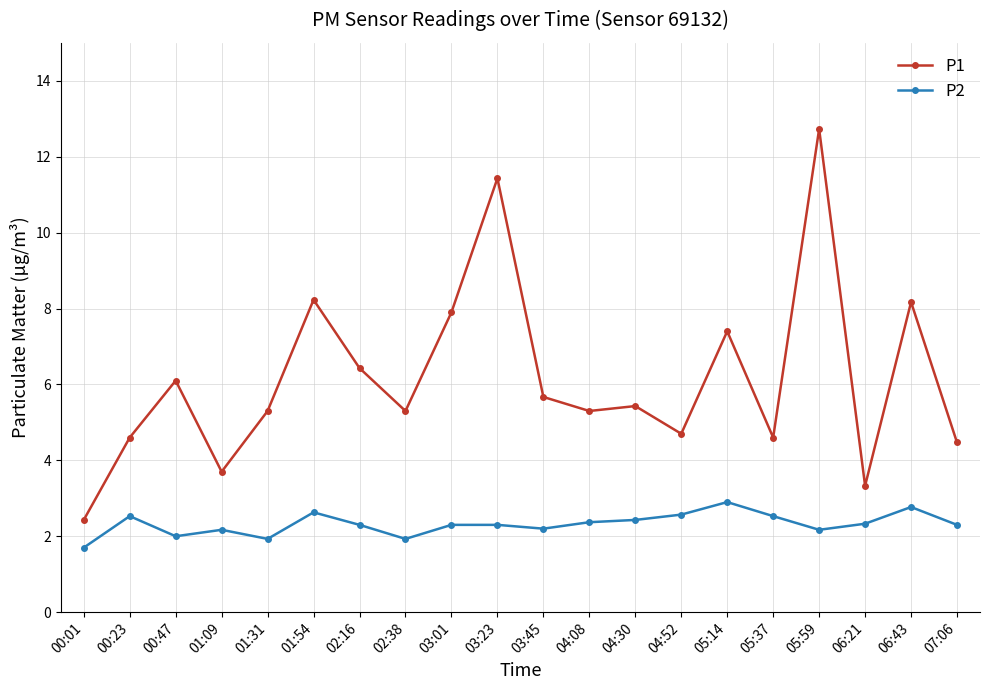

Where is P1 nearest to the value 7?

05:14